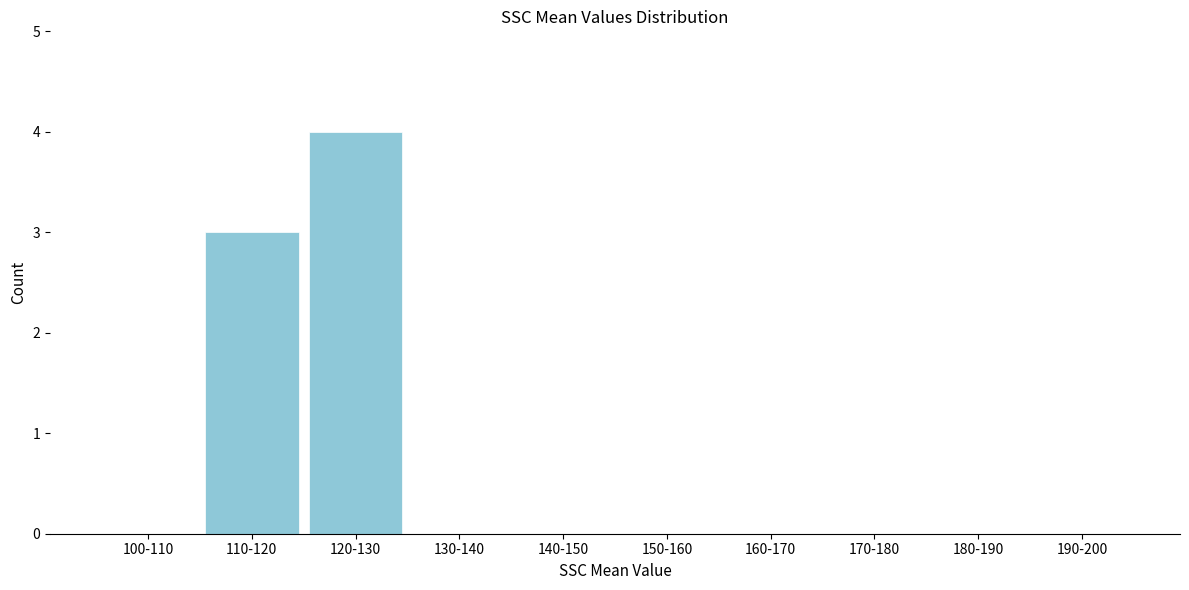

Reading left to right, what are all the values shown in this chart?

100-110=0	110-120=3	120-130=4	130-140=0	140-150=0	150-160=0	160-170=0	170-180=0	180-190=0	190-200=0